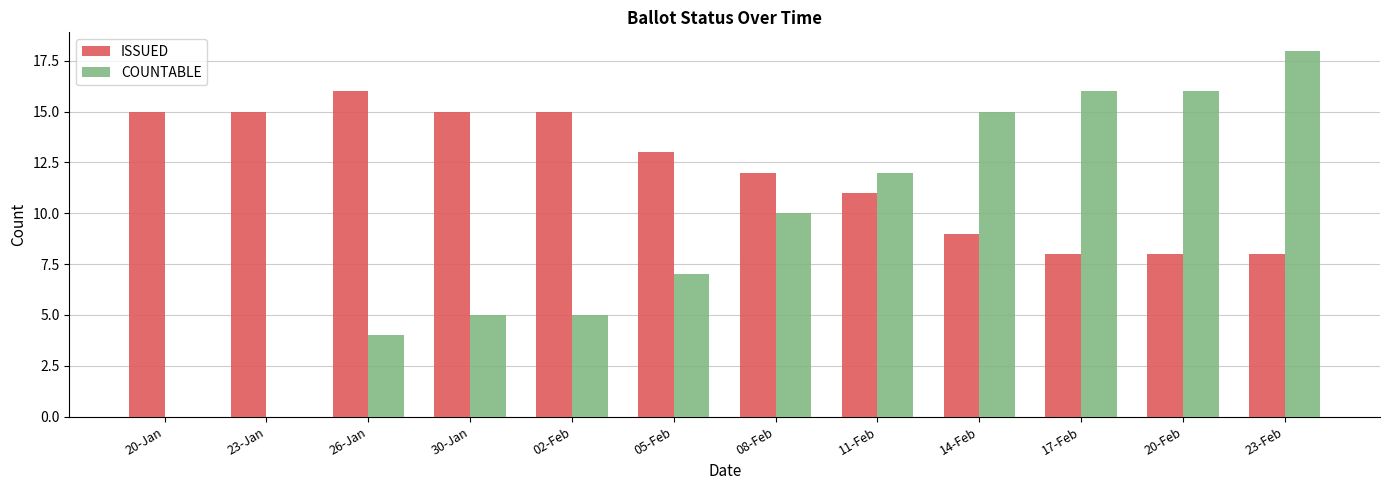

Reading left to right, what are all the values shown in this chart?

ISSUED: 20-Jan=15	23-Jan=15	26-Jan=16	30-Jan=15	02-Feb=15	05-Feb=13	08-Feb=12	11-Feb=11	14-Feb=9	17-Feb=8	20-Feb=8	23-Feb=8
COUNTABLE: 20-Jan=0	23-Jan=0	26-Jan=4	30-Jan=5	02-Feb=5	05-Feb=7	08-Feb=10	11-Feb=12	14-Feb=15	17-Feb=16	20-Feb=16	23-Feb=18